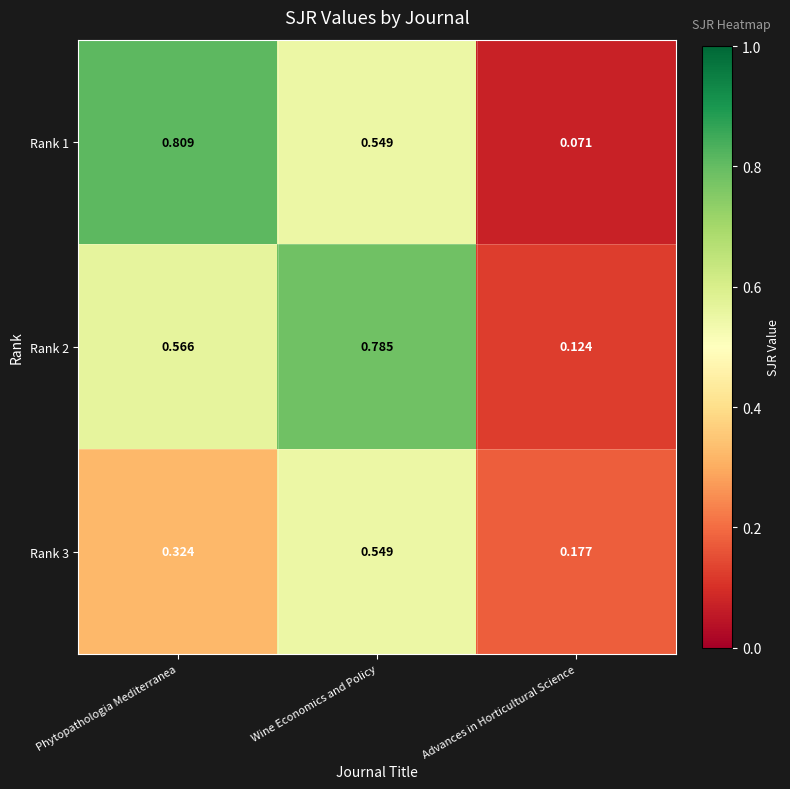

List the labels in order of Rank 2 value, smallest first.

Advances in Horticultural Science, Phytopathologia Mediterranea, Wine Economics and Policy